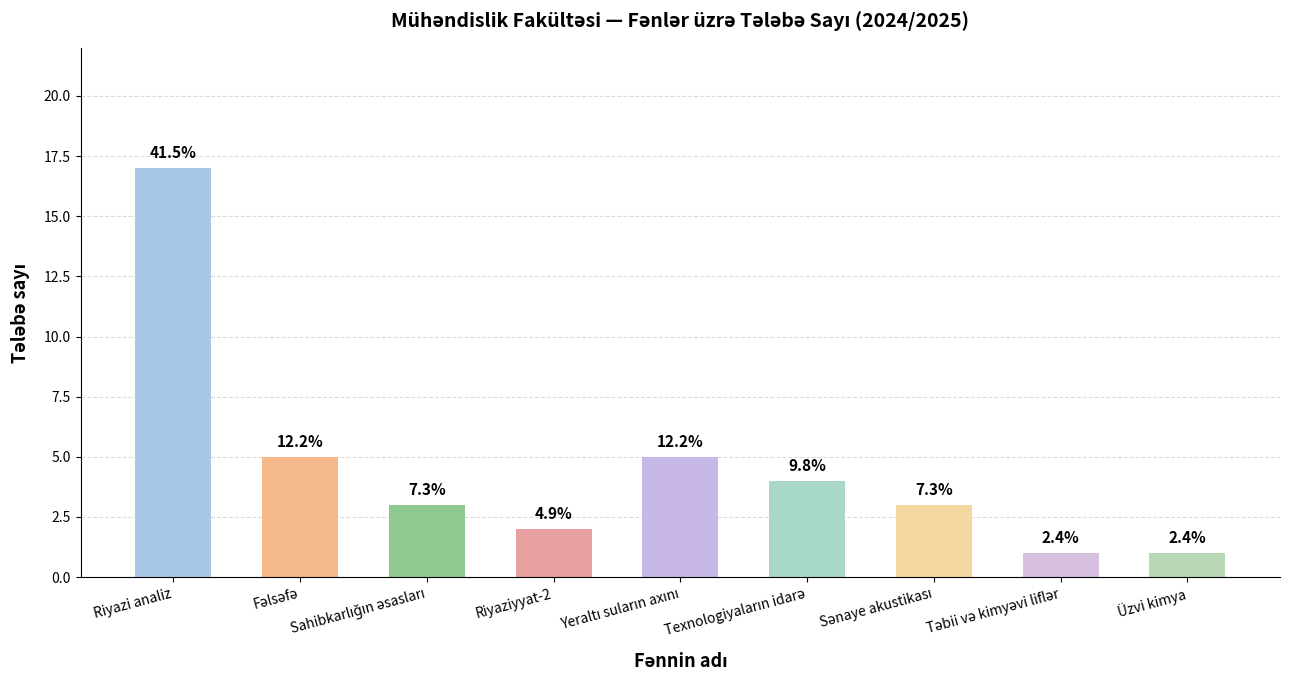

What is the difference between the maximum and second lowest values?

16